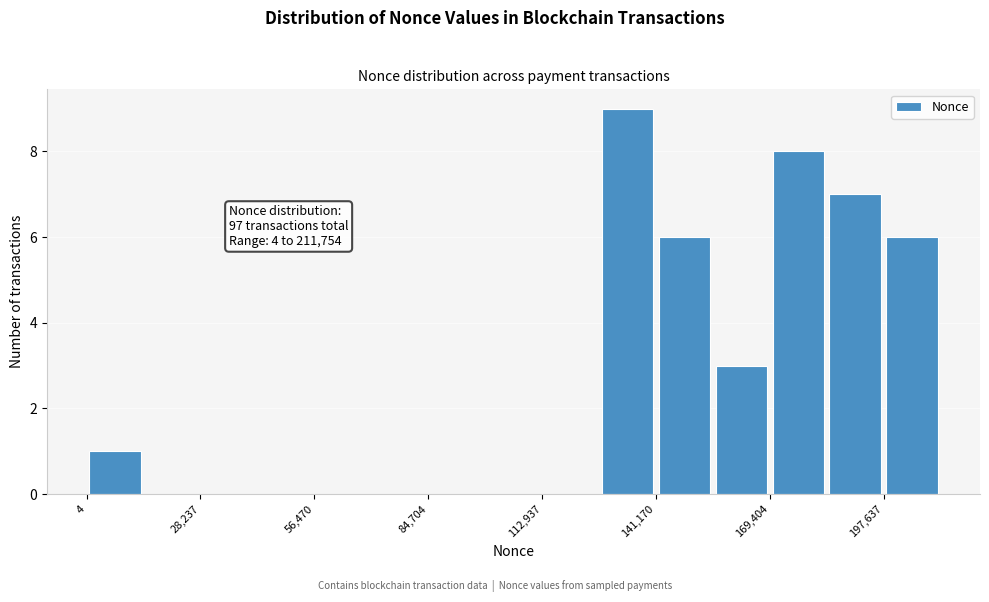

Around what value on the x-axis is the tallest bar? Give the approximate position of its centre, as read against the axis.

135000